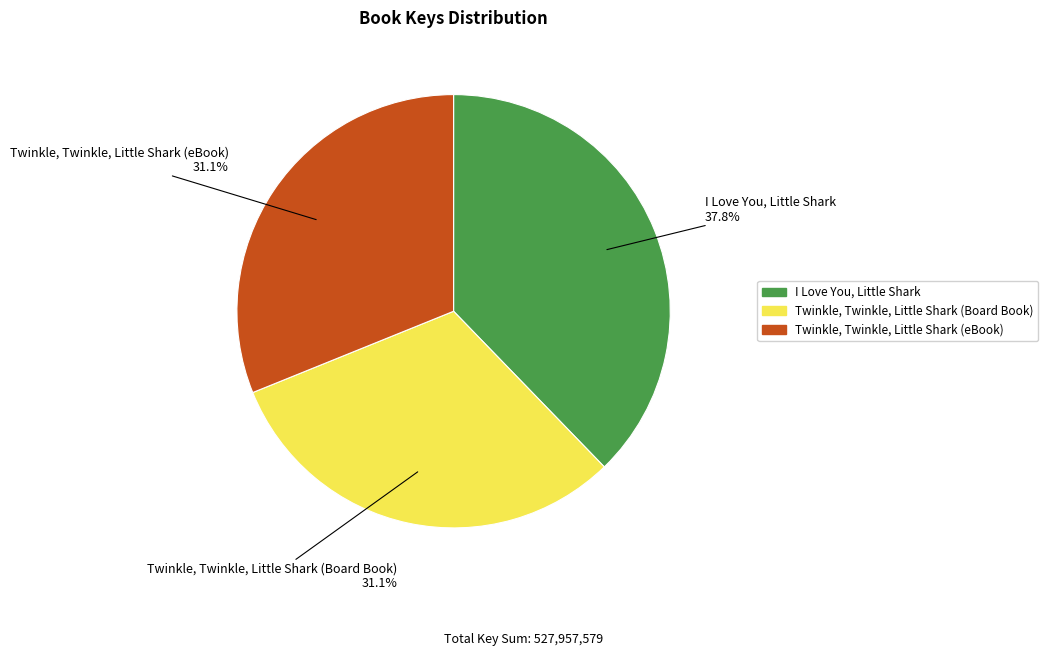

To the nearest percent, what percentage of the pie is Twinkle, Twinkle, Little Shark (Board Book)?

31%